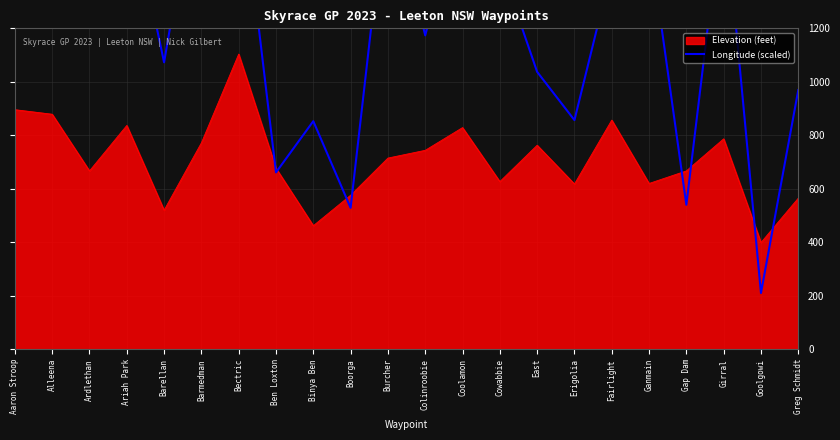

At which category does the chart reach its peak across all series?

Barmedman